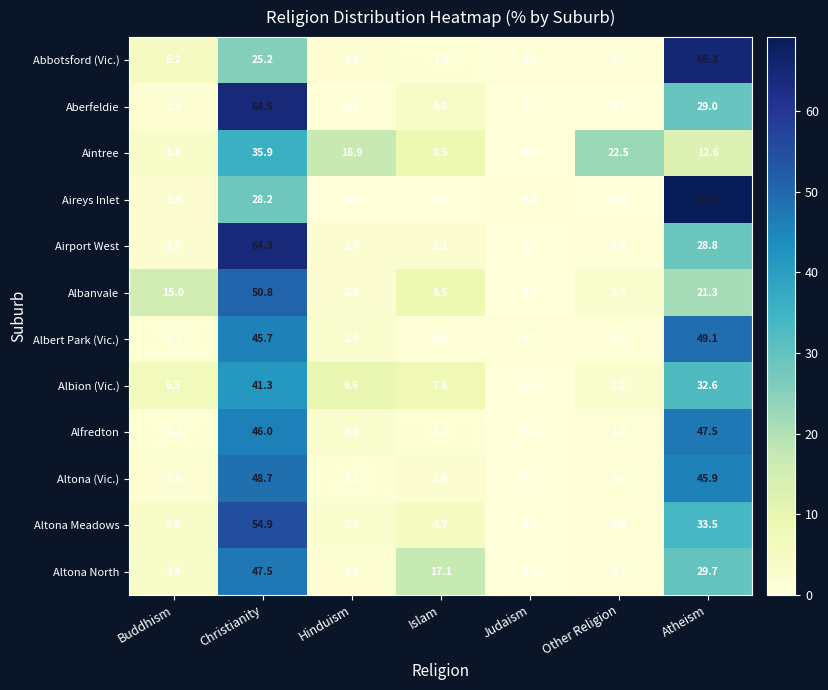

The value of Aberfeldie at Hinduism is 0.4. True or false?

True